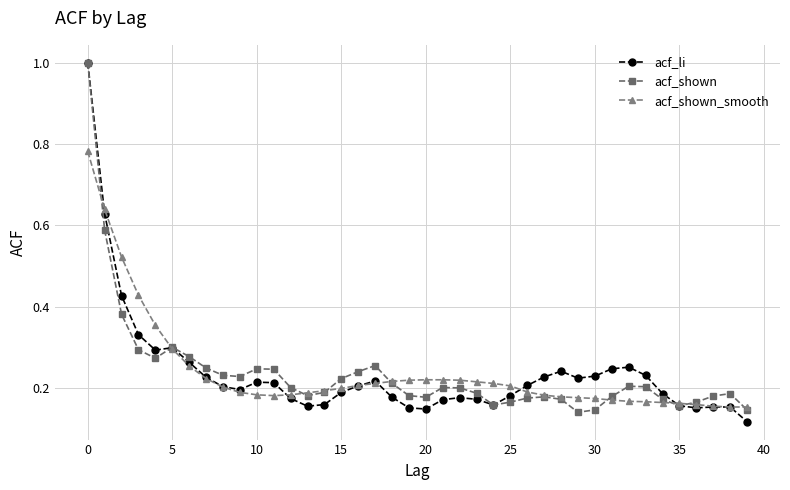

At how many categories does at least one series exceed 0?

40